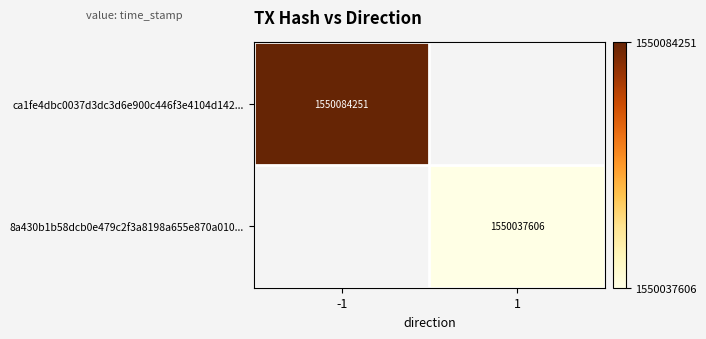

Which label corresponds to the smallest value in the chart?

1